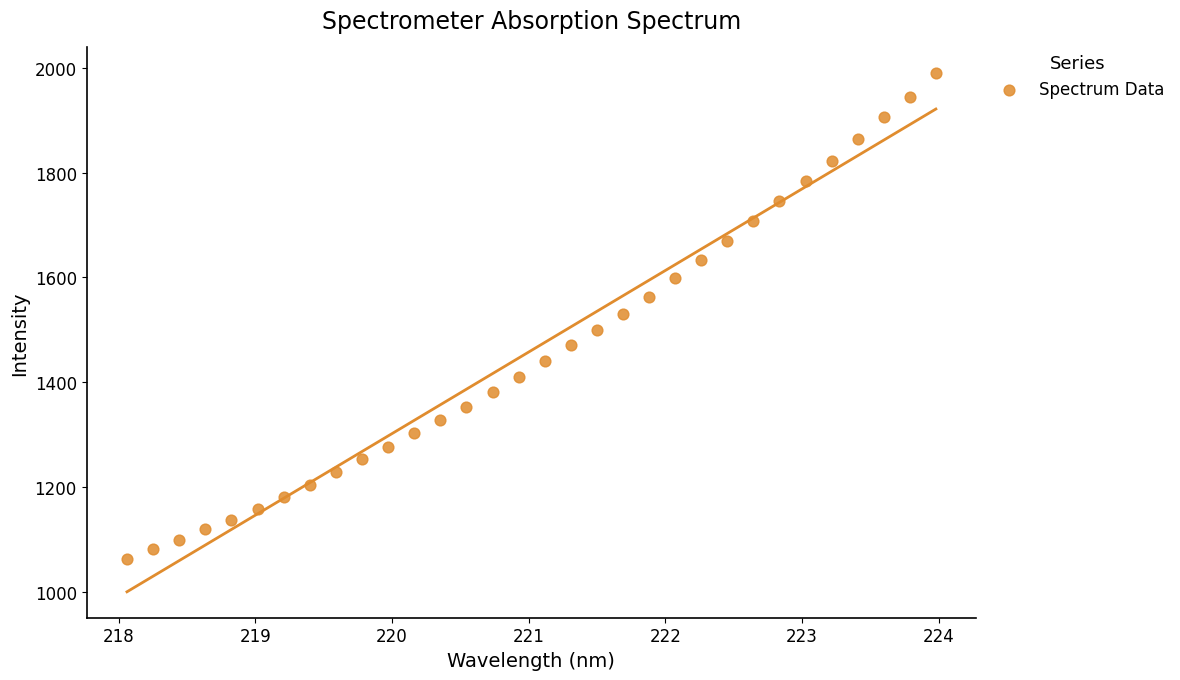

What is the range of Y values (max minus min)?

927.7